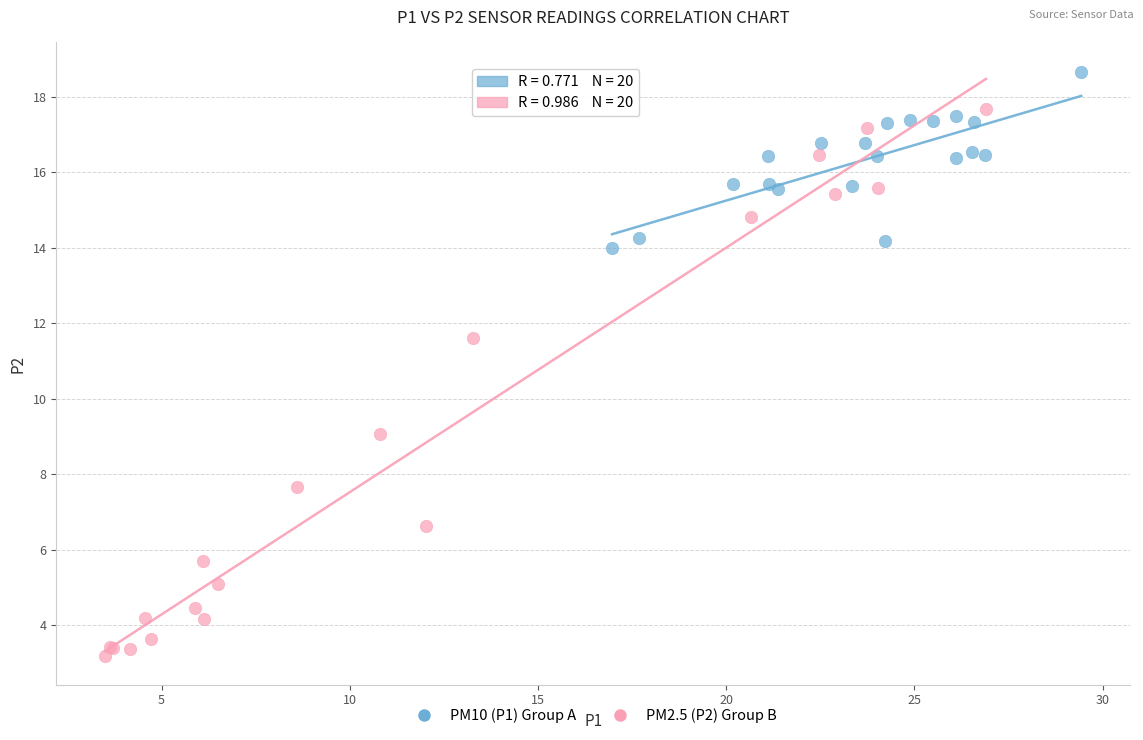

Which series contains the lowest Y value?

PM2.5 (P2) Group B